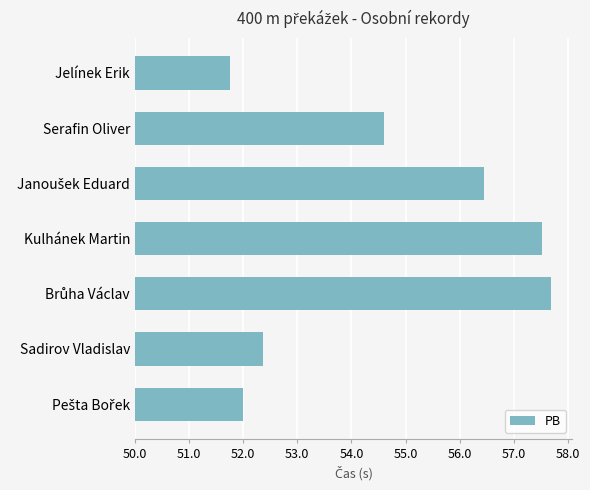

Are the bars horizontal?

Yes